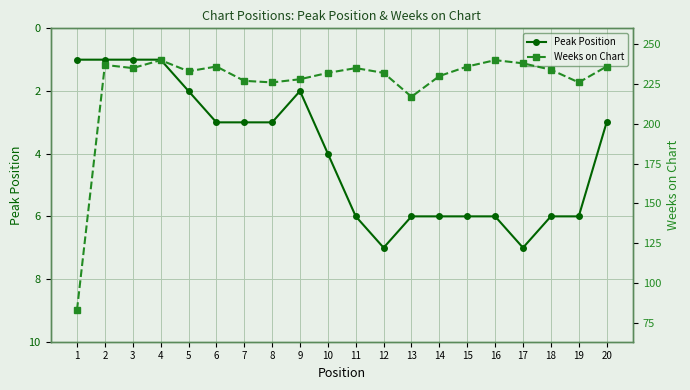

What is the difference between the maximum and minimum values in the Peak Position series?

6